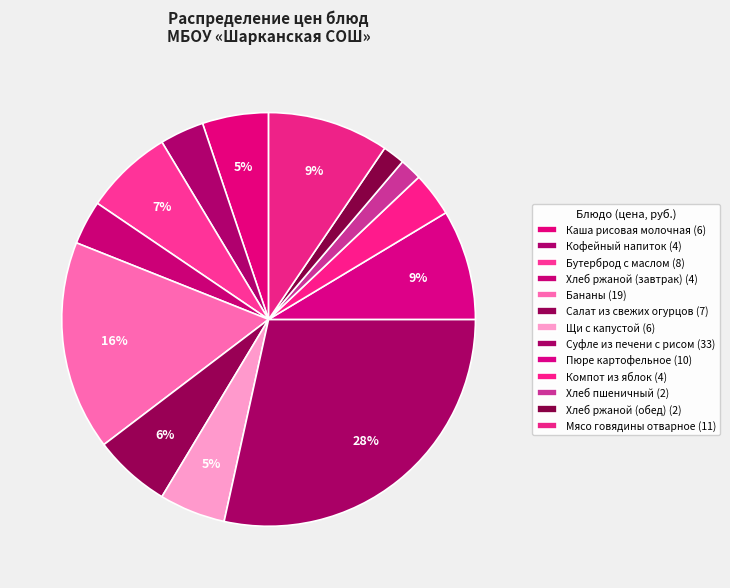

Which has a higher value, Суфле из печени с рисом or Хлеб пшеничный?

Суфле из печени с рисом